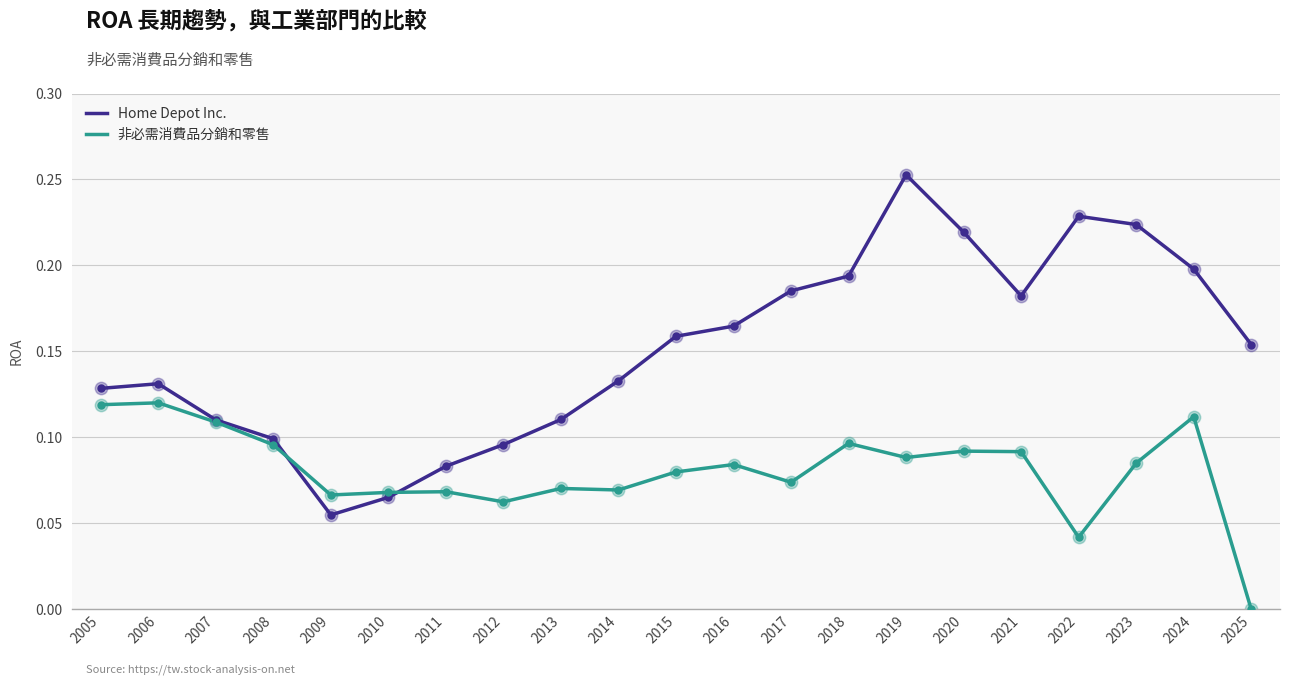

Which series changed the most between 2014 and 2020?

Home Depot Inc.